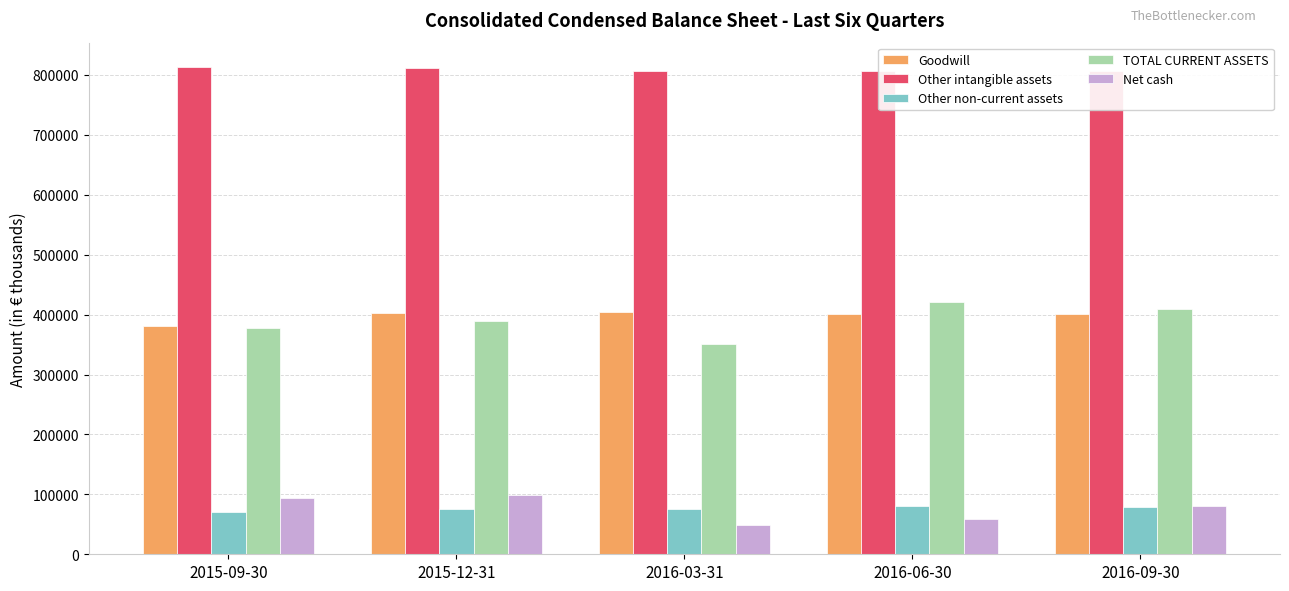

What value does the Other intangible assets series have at 2016-03-31?

806684